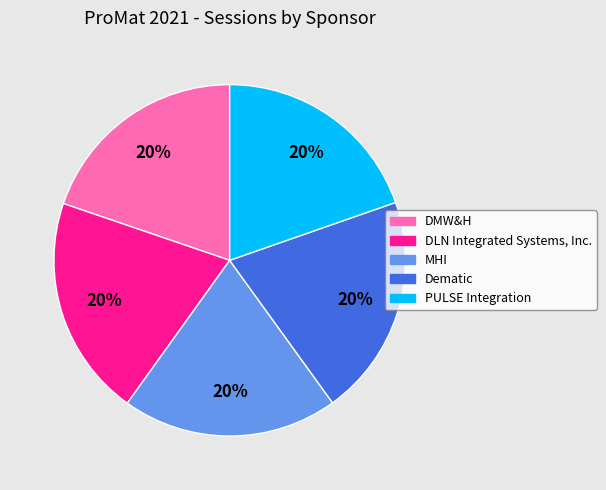

To the nearest percent, what is the combined percentage of DMW&H and Dematic?

40%